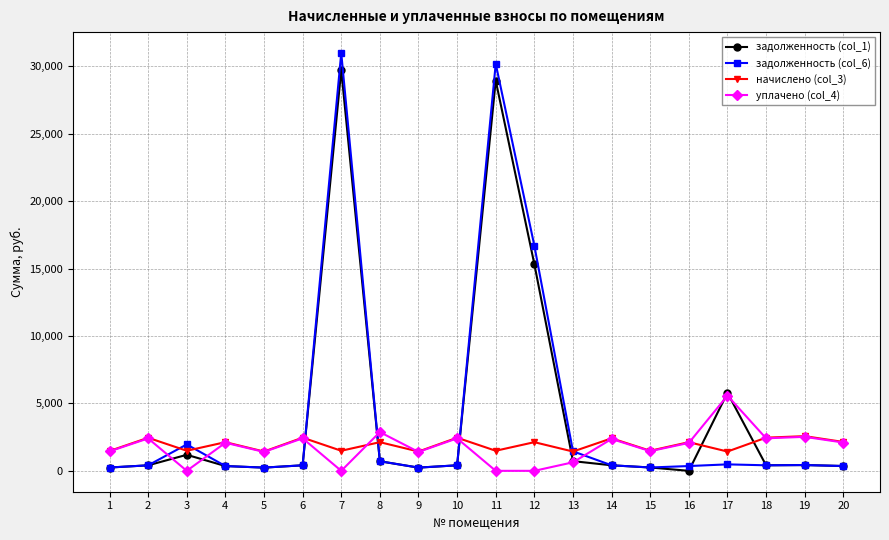

Does the chart display data point markers on the line(s)?

Yes